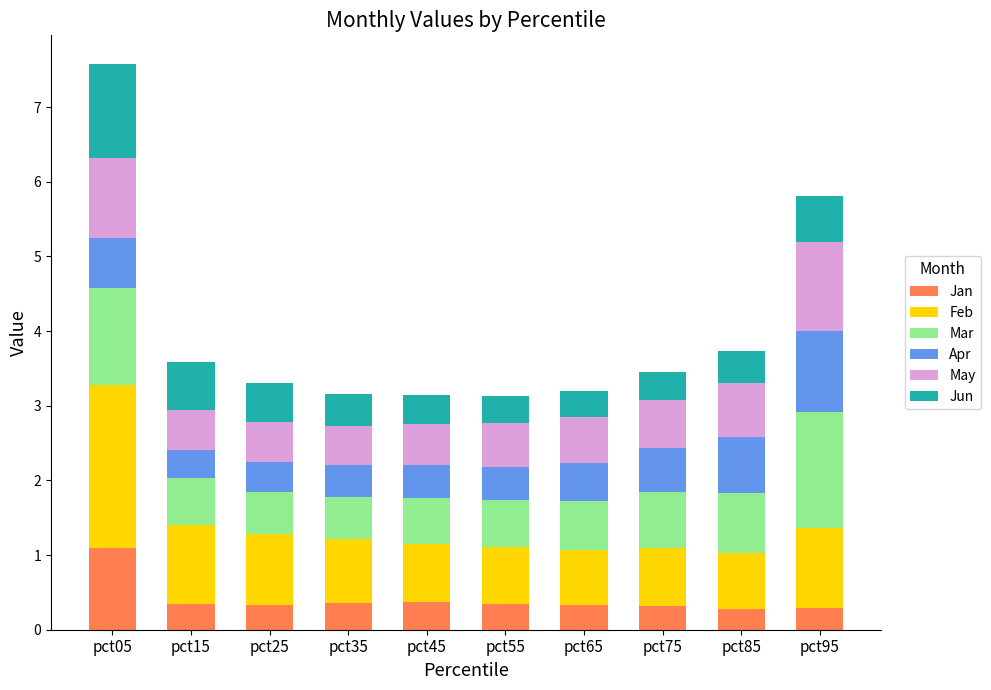

At which category is the sum across all series the highest?

pct05